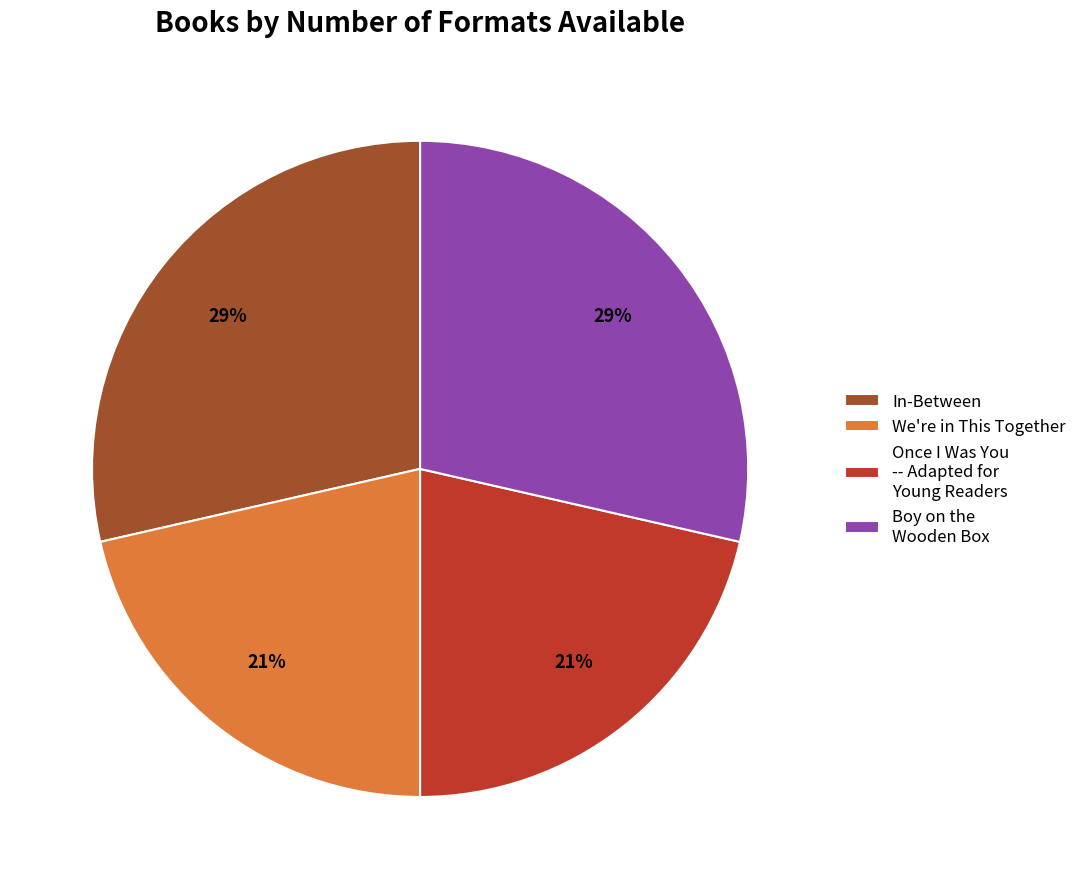

Is it true that Boy on the Wooden Box is 17% of the pie?

False